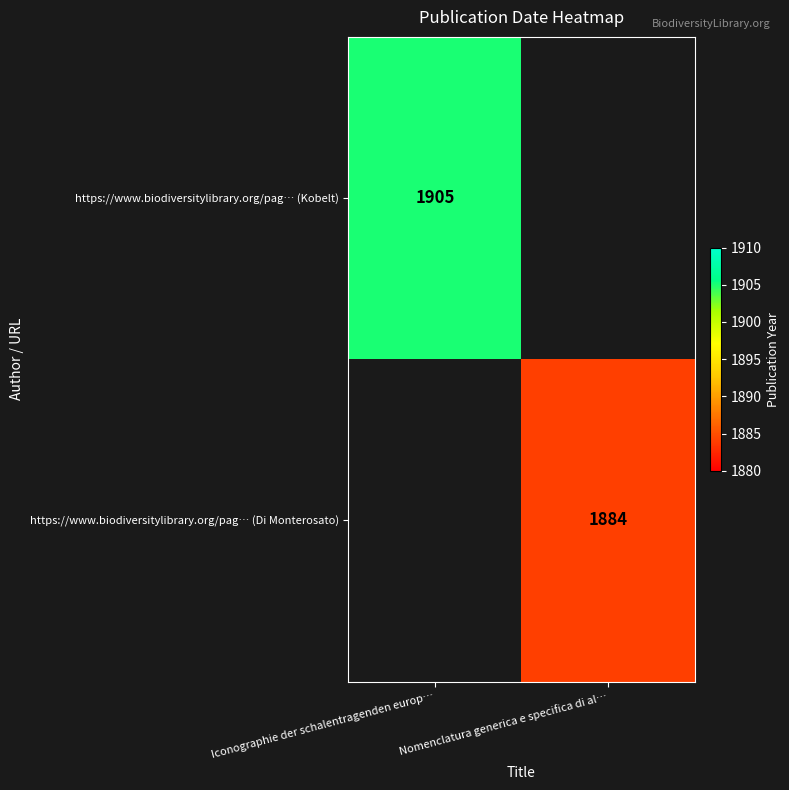

The value of https://www.biodiversitylibrary.org/pag… (Kobelt) at Iconographie der schalentragenden europ… is 1905. True or false?

True